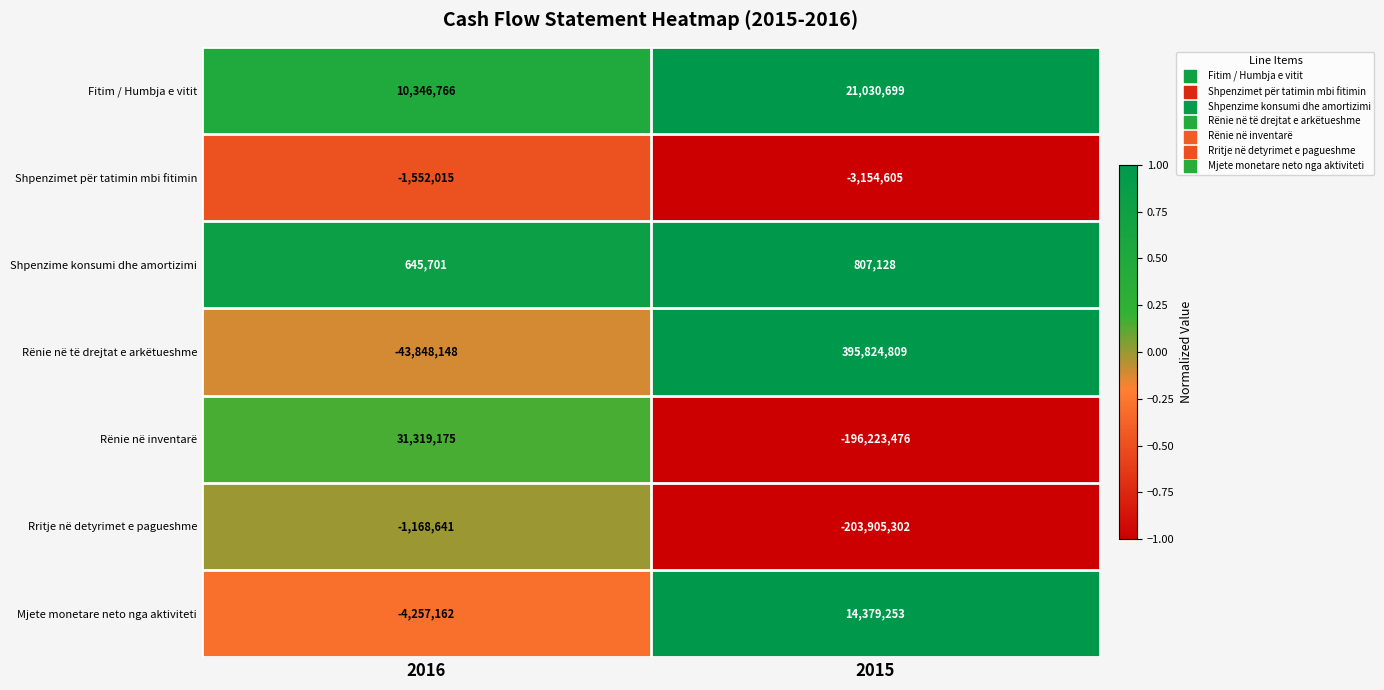

What is the minimum value shown in the chart?

-203905302